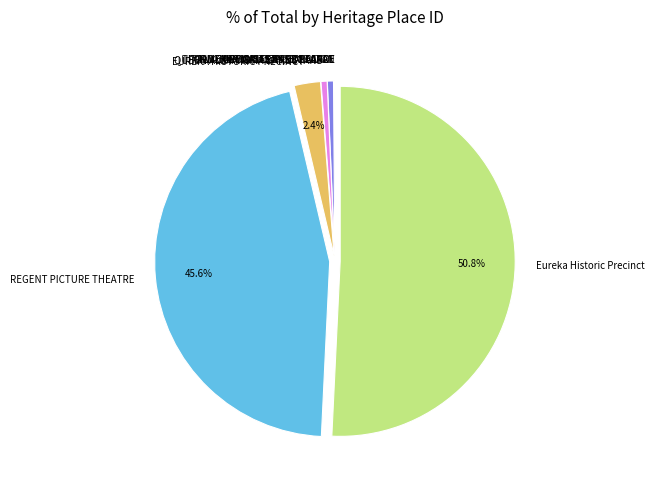

What is the largest slice in the pie chart?

Eureka Historic Precinct